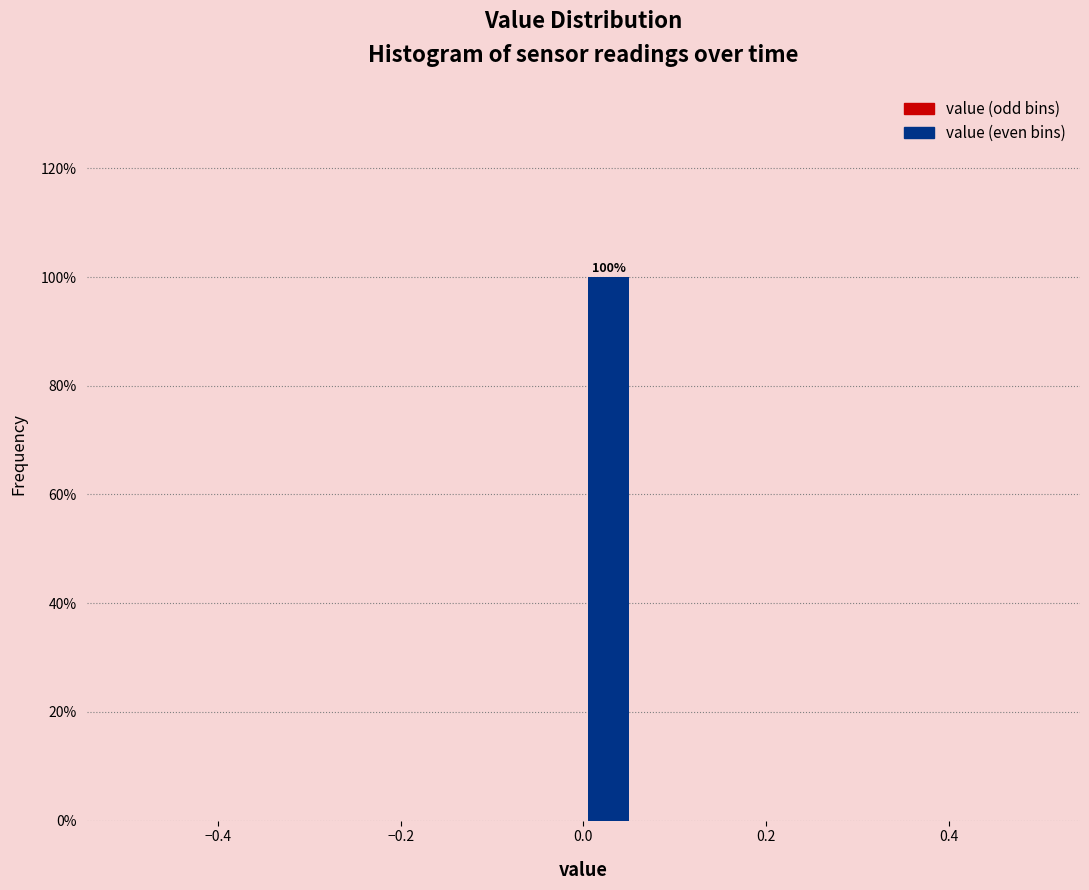

Around what value on the x-axis is the tallest bar? Give the approximate position of its centre, as read against the axis.

0.02